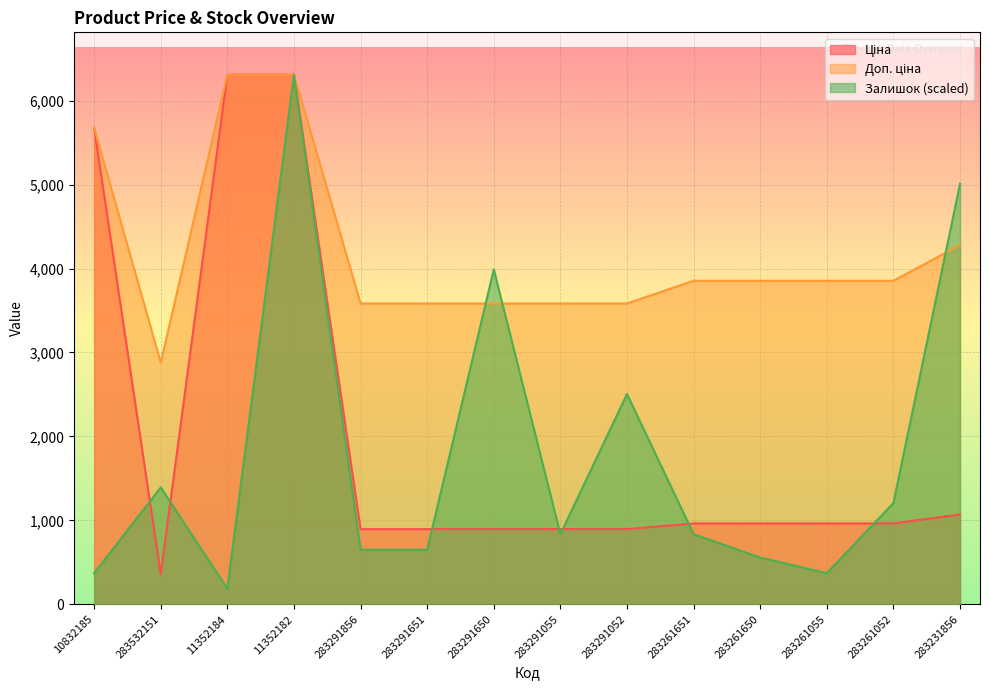

Reading left to right, extract all data points from this chart.

Ціна: 5673.8	359.9	6308.8	6308.8	895.9	895.9	895.9	895.9	895.9	963.5	963.5	963.5	963.5	1069.8
Доп. ціна: 5673.8	2878.8	6308.8	6308.8	3583.6	3583.6	3583.6	3583.6	3583.6	3854.0	3854.0	3854.0	3854.0	4279.1
Залишок: 371.1	1391.6	185.6	6308.8	649.4	649.4	3989.4	835.0	2504.9	835.0	556.7	371.1	1206.1	5009.9